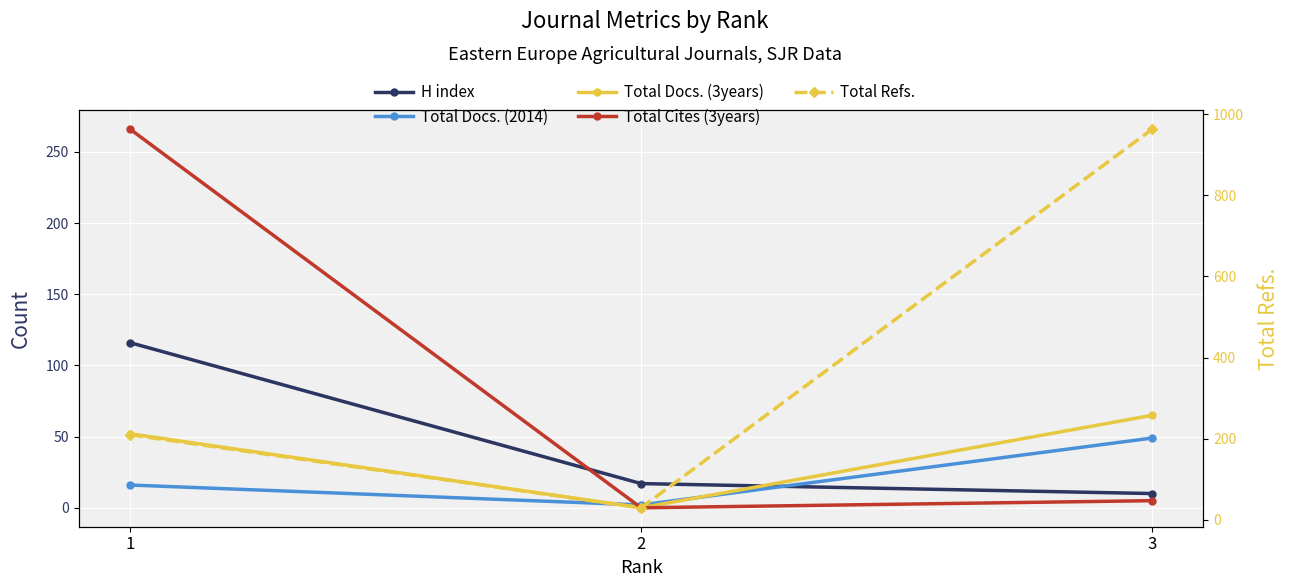

What is the sum of the Total Cites (3years) values at 2 and 1?

266